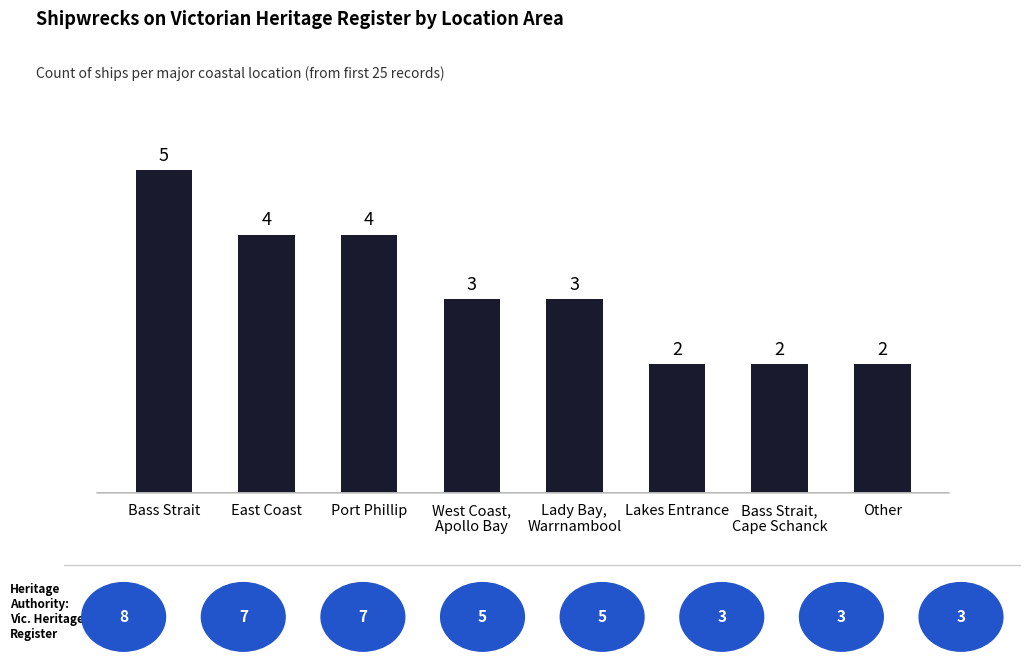

What is the label of the 3rd bar from the right?

Lakes Entrance